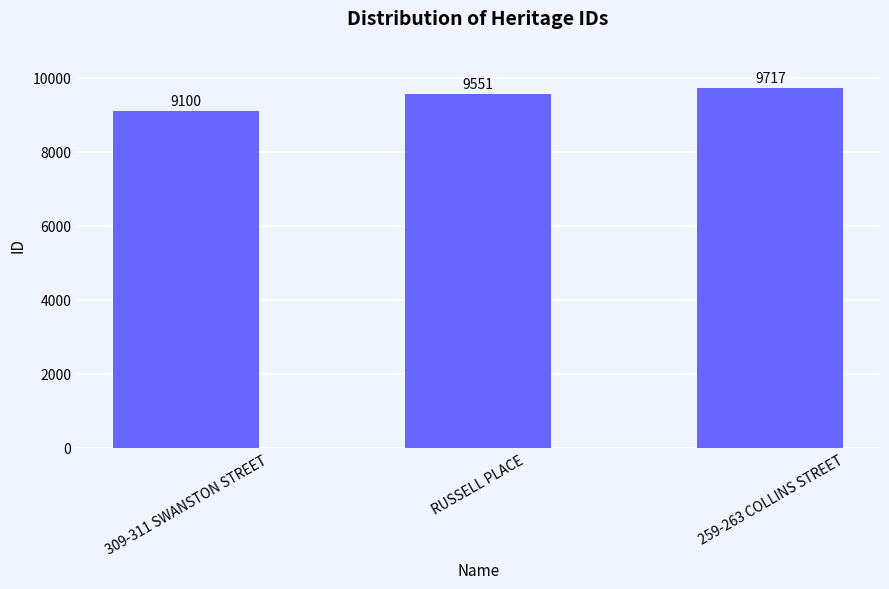

How many data points are less than 9551?

1